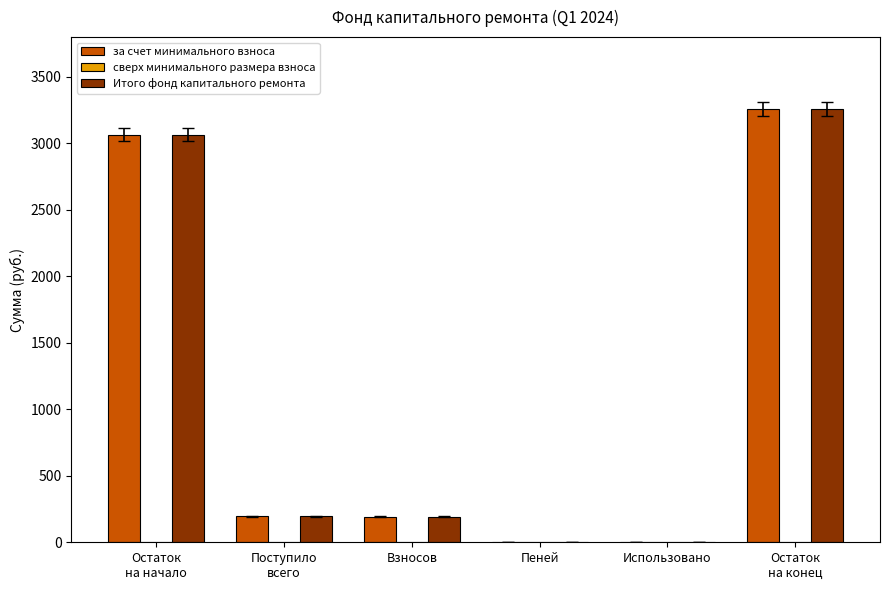

What is the greatest value displayed?

3260.0